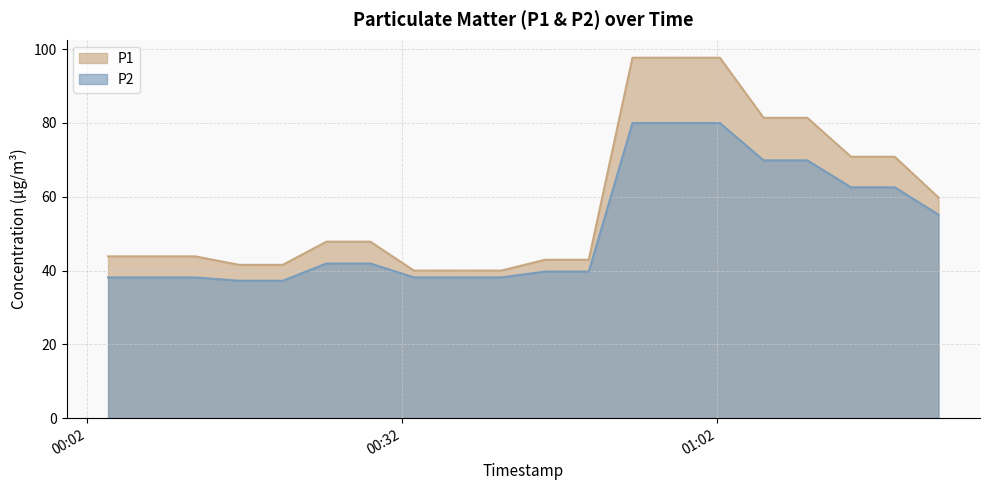

What is the sum of all P2 values?

1026.2